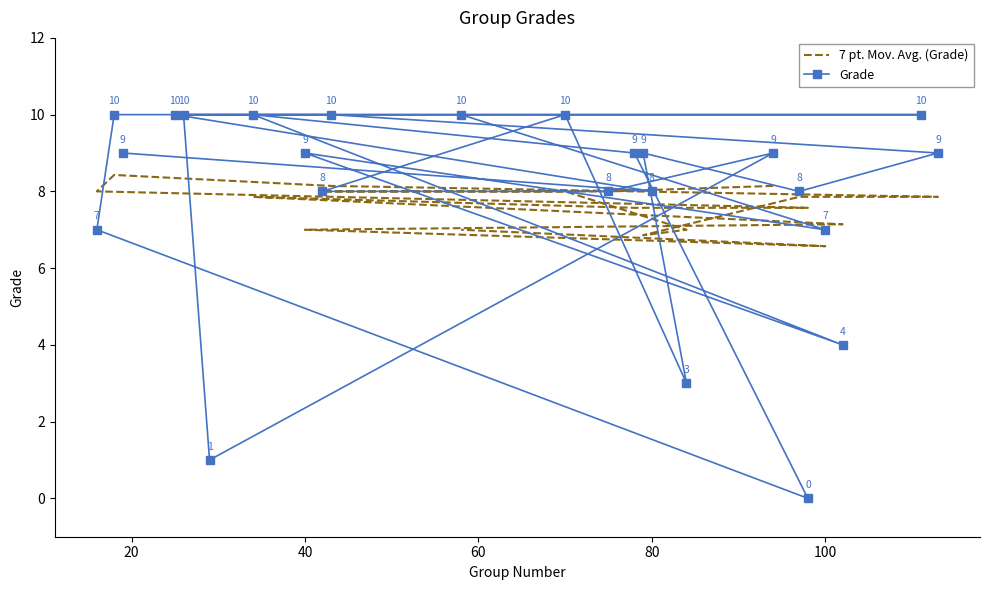

The chart shows a value of 10 at 58. True or false?

True